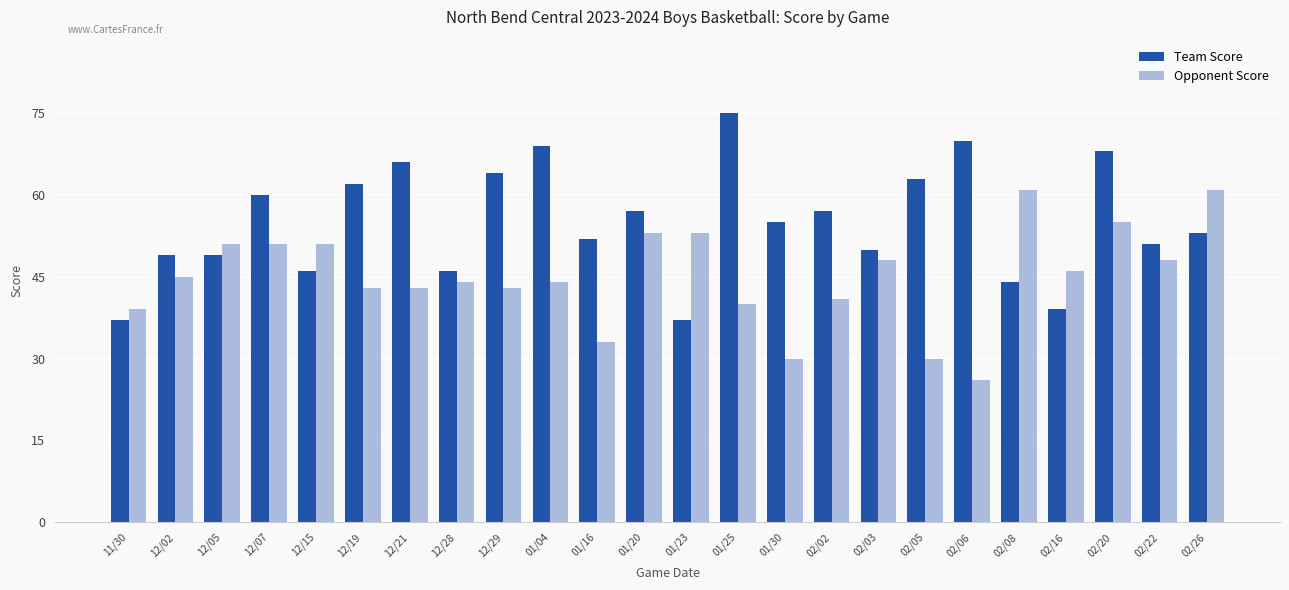

What is the difference between the highest and lowest values at 12/29?

21